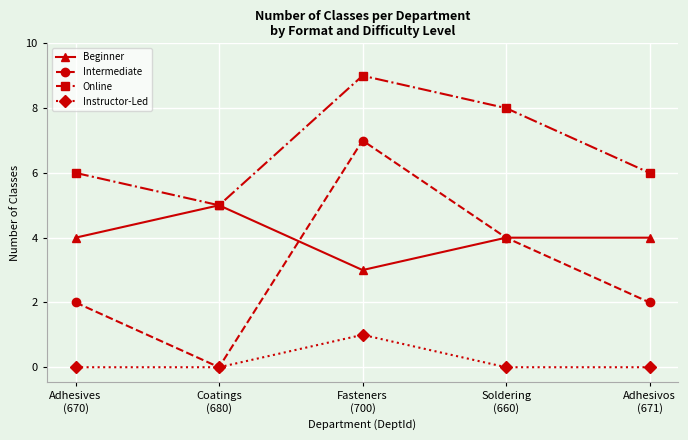

Count the Beginner values in the range 4 to 5.

4